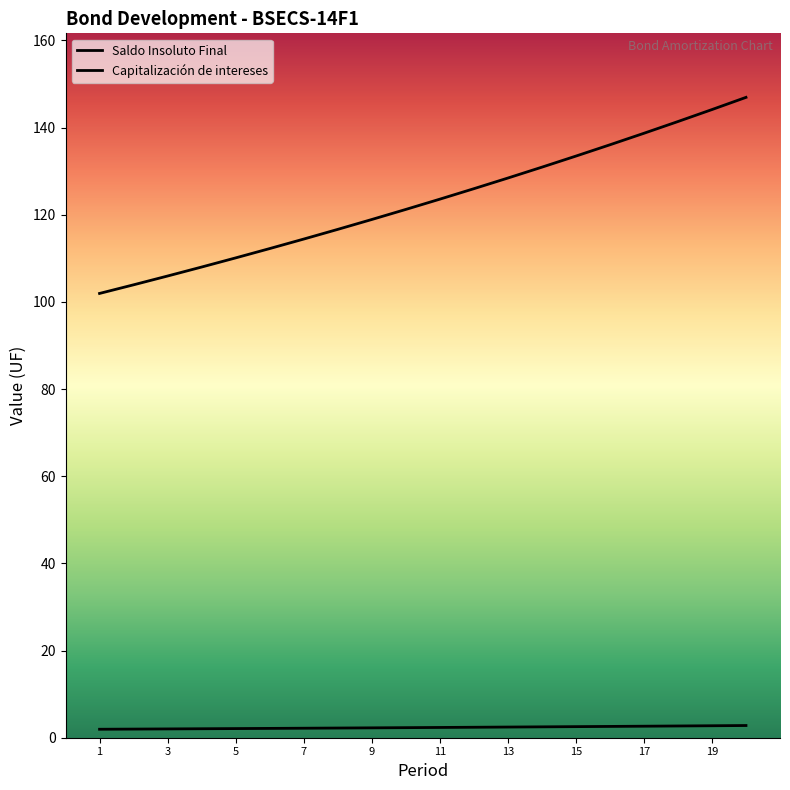

What value does the Capitalización de intereses series have at 14?

2.5